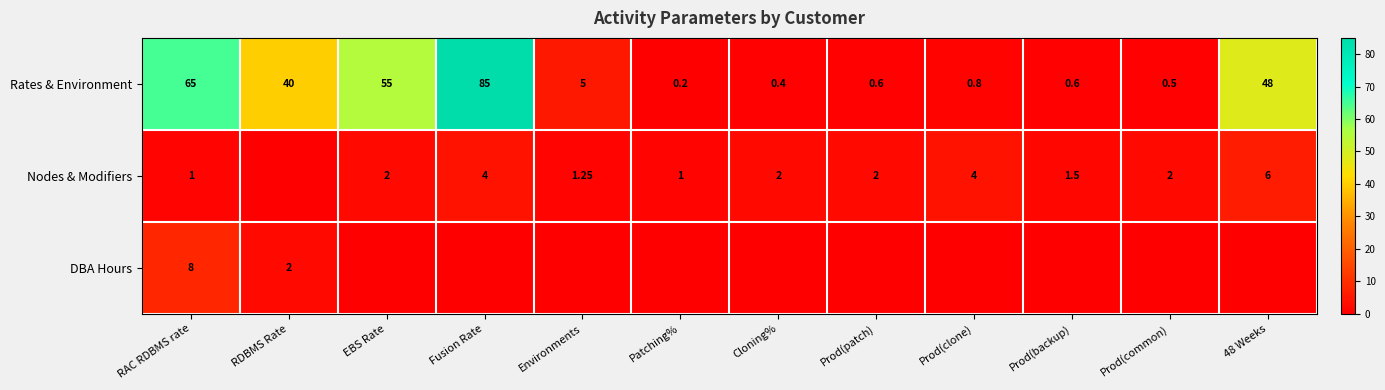

How many distinct data groups are displayed?

3